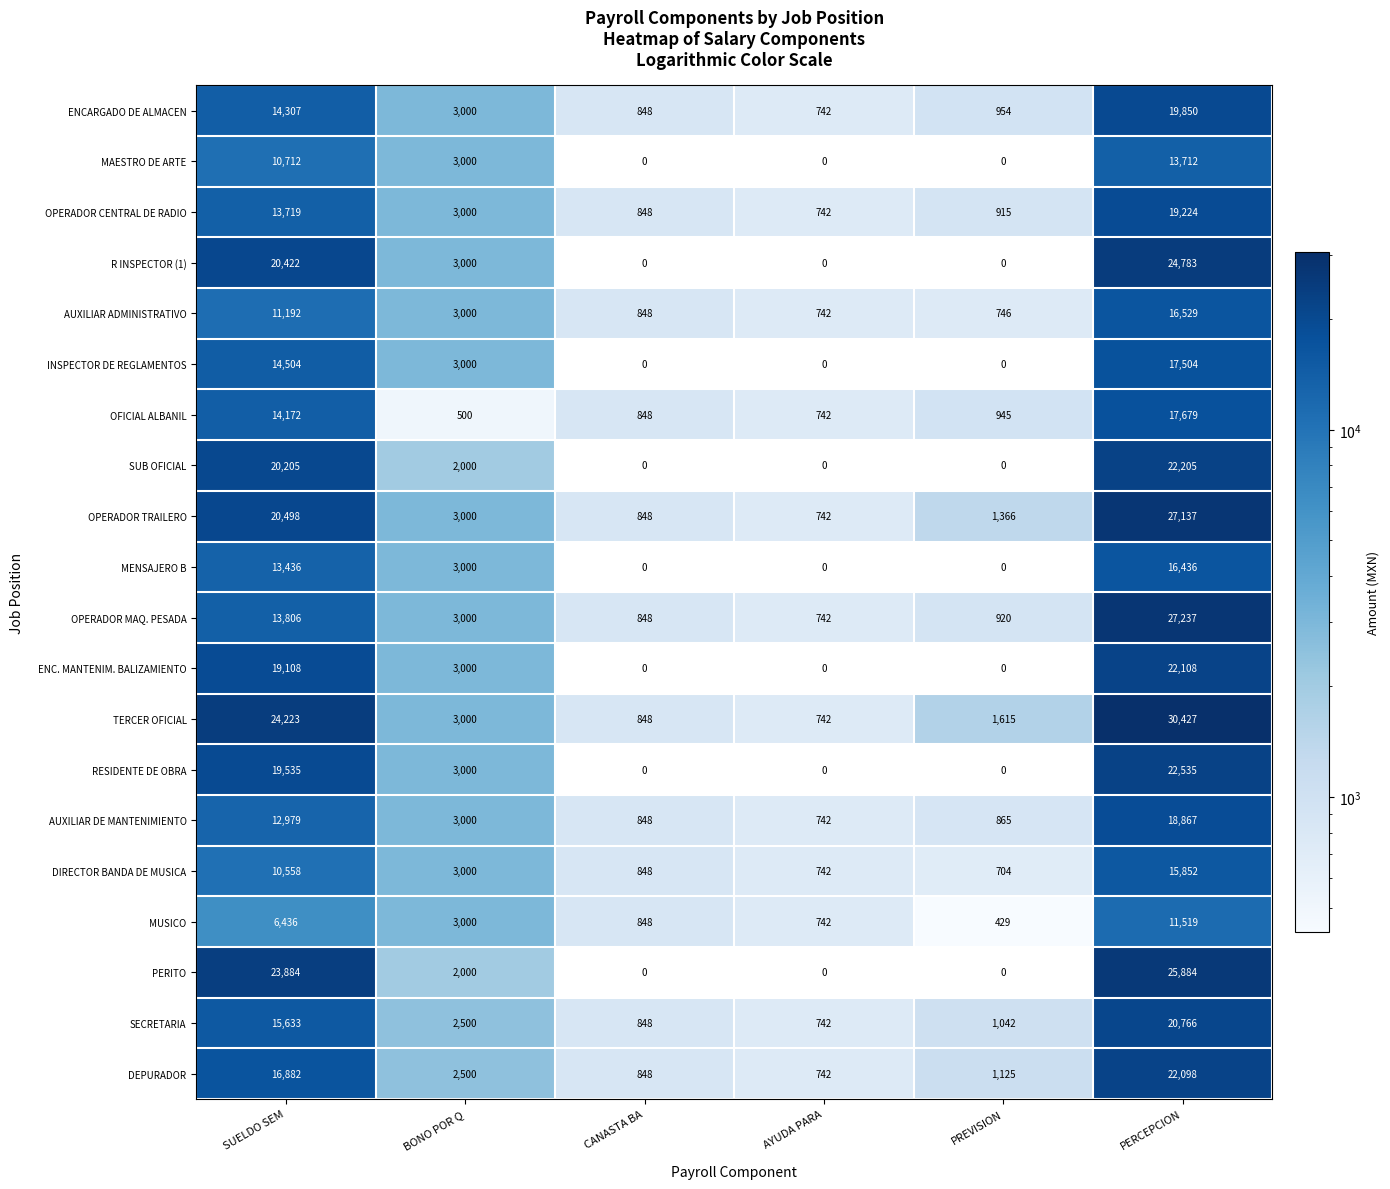

List the labels in order of DIRECTOR BANDA DE MUSICA value, smallest first.

PREVISION, AYUDA PARA, CANASTA BA, BONO POR Q, SUELDO SEM, PERCEPCION